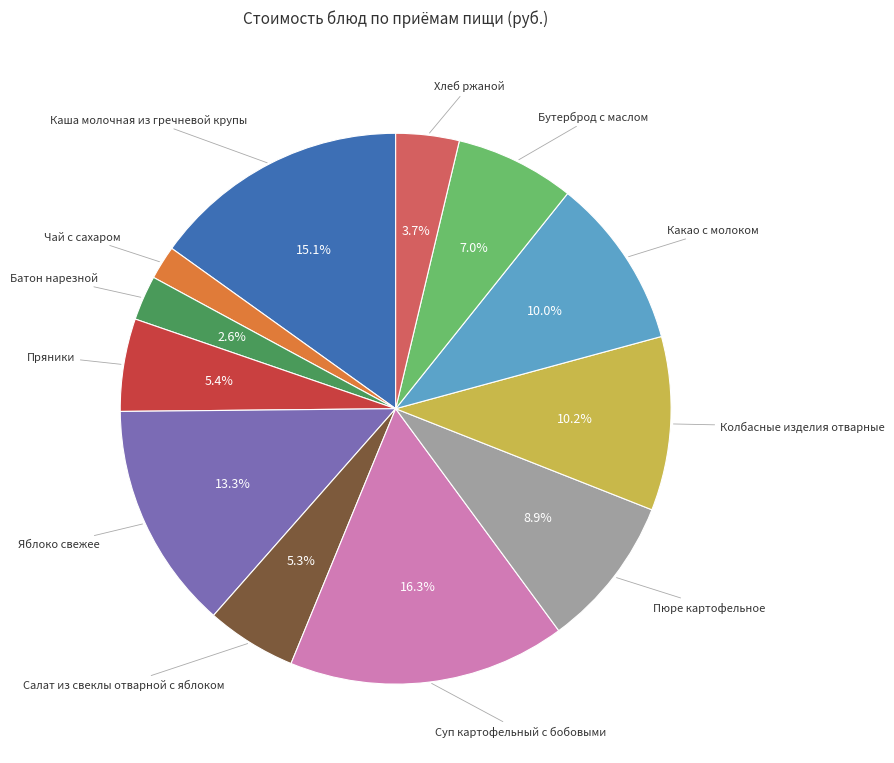

Is there a majority slice in this chart?

No